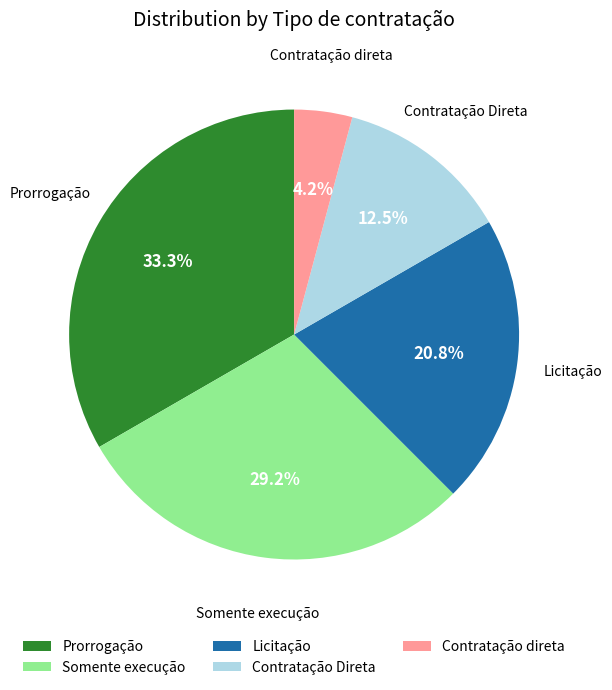

What is the largest slice in the pie chart?

Prorrogação